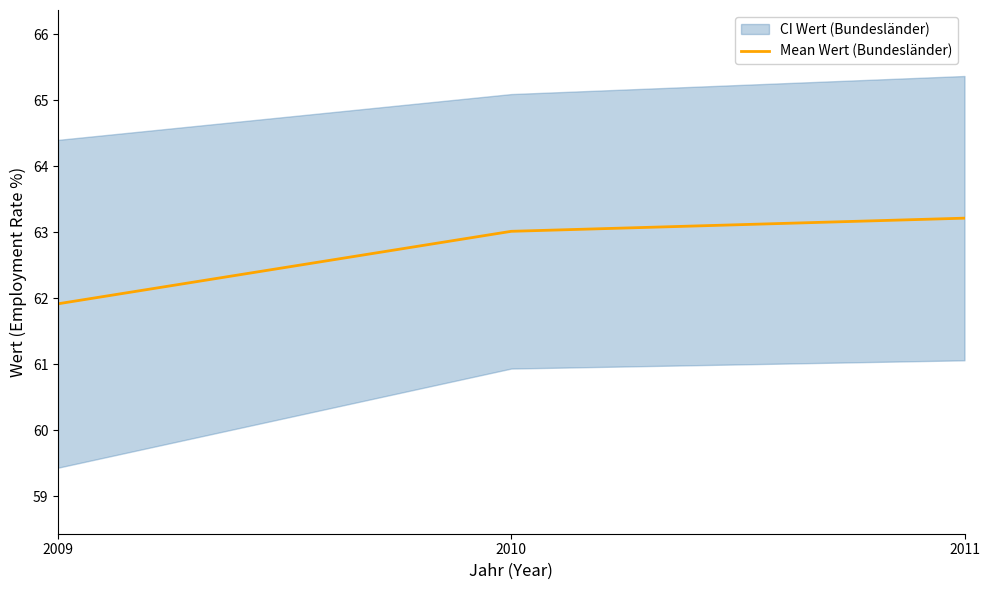

How many lines are shown in the chart?

1